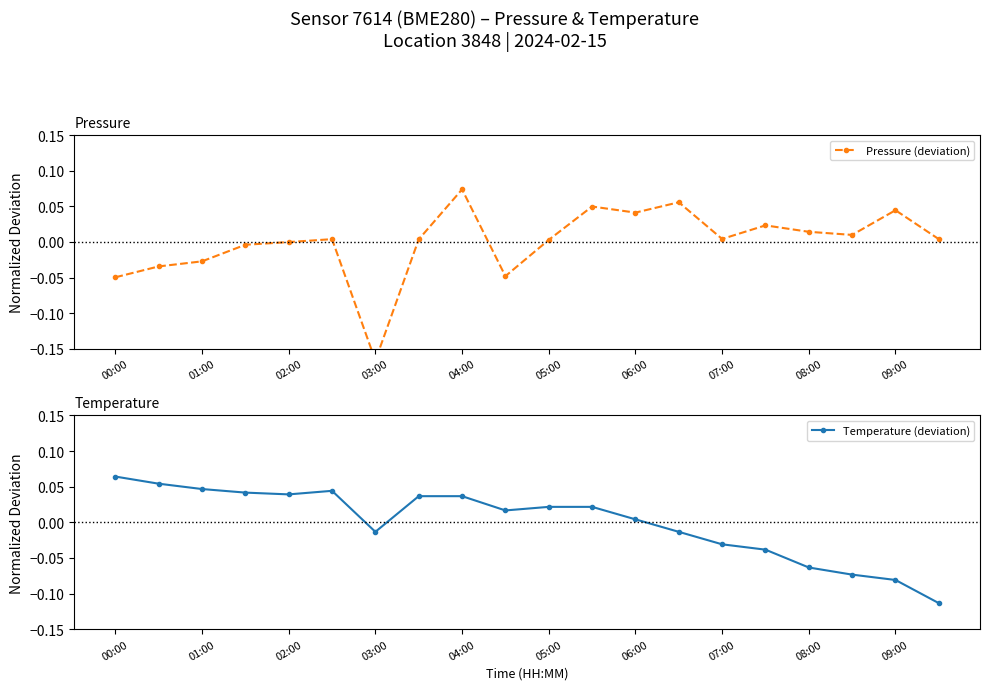

What is the difference between the second highest and minimum values in the Temperature (deviation) series?

0.2